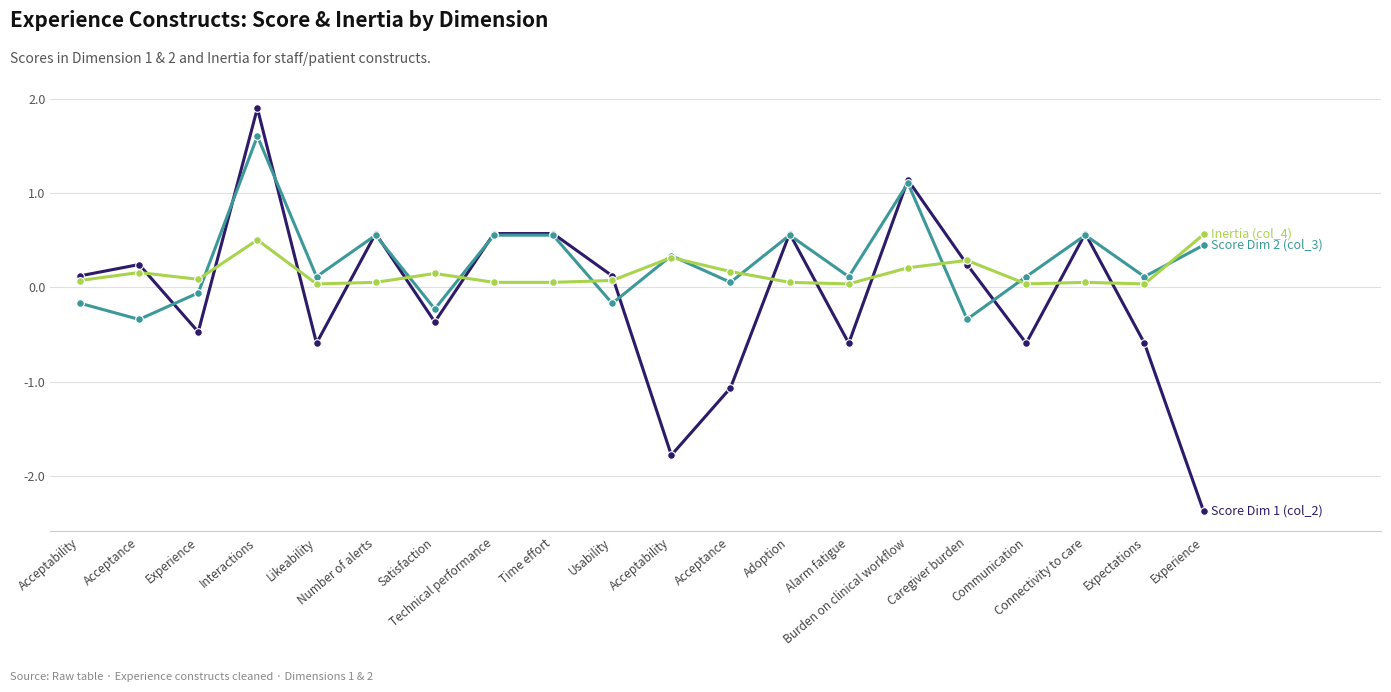

How many distinct data groups are displayed?

3